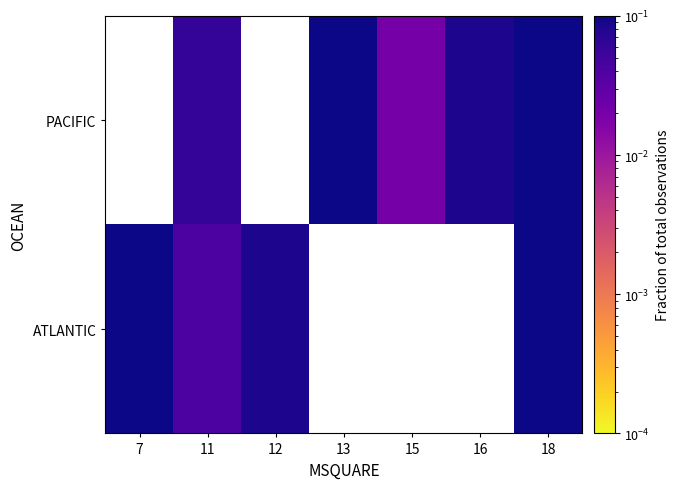

Is it true that ATLANTIC equals 0.1 at 12?

True